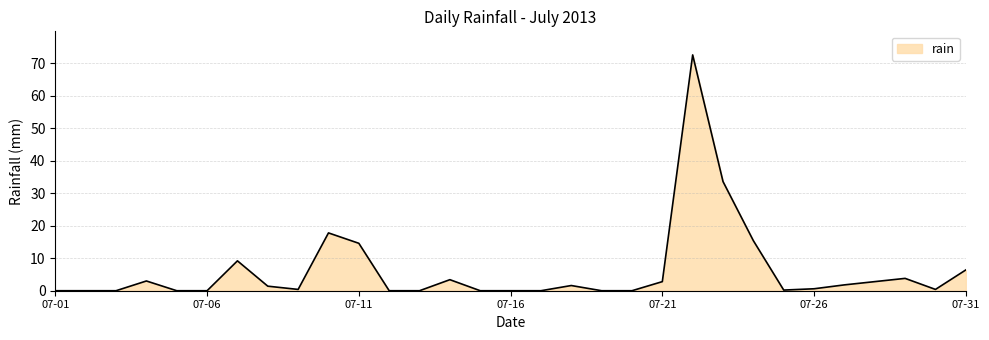

What is the greatest value displayed?

72.6